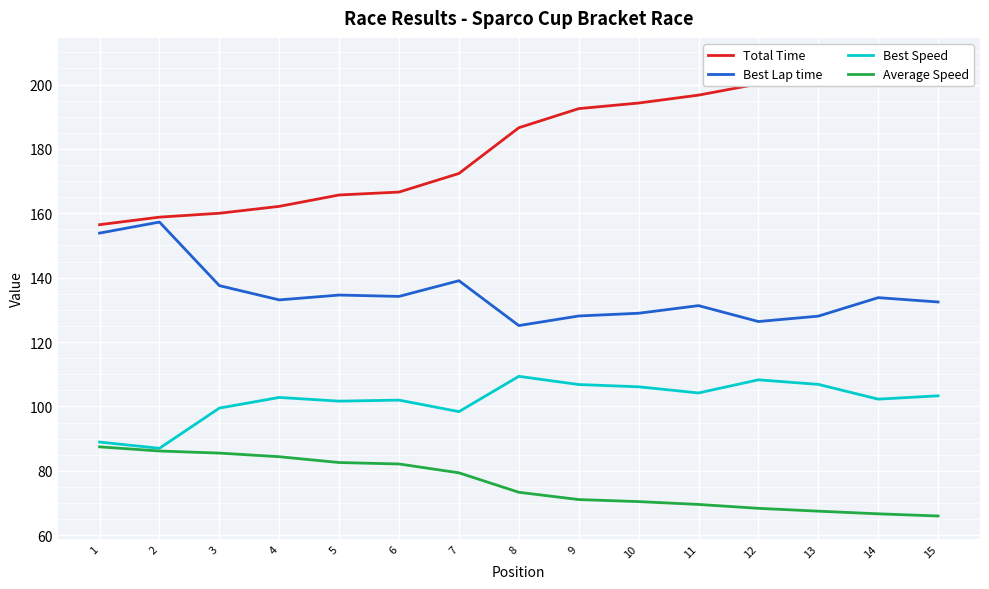

True or false: Total Time and Average Speed cross at least once.

False